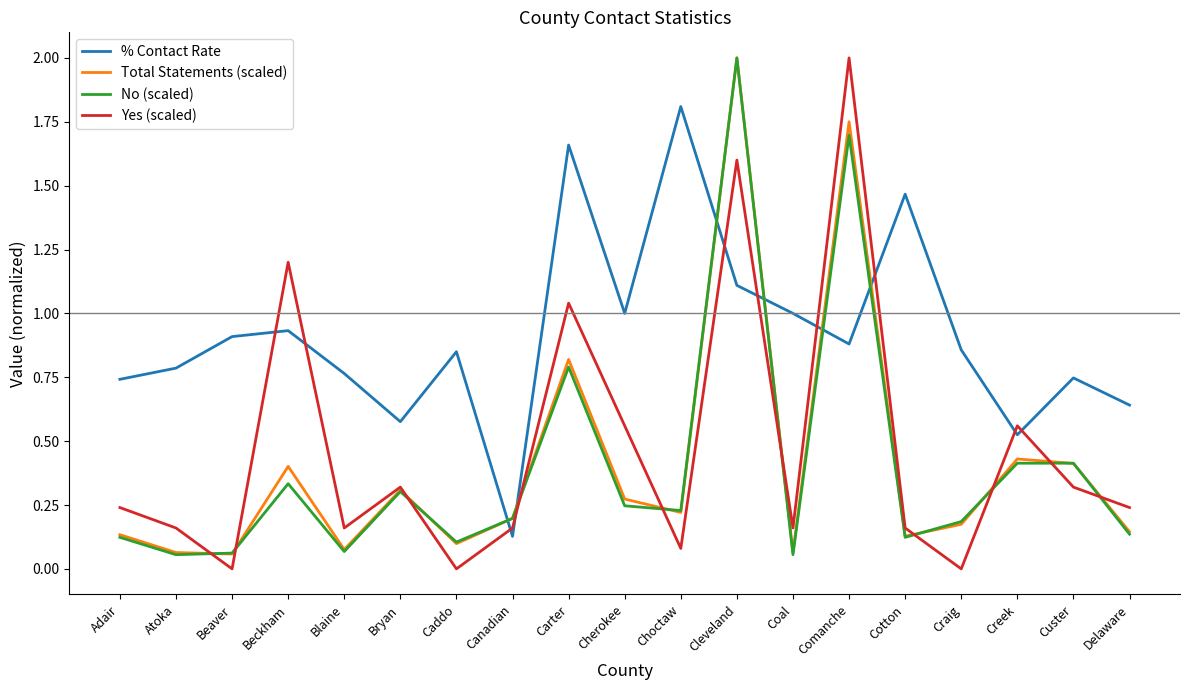

What position from the right is Canadian?

12